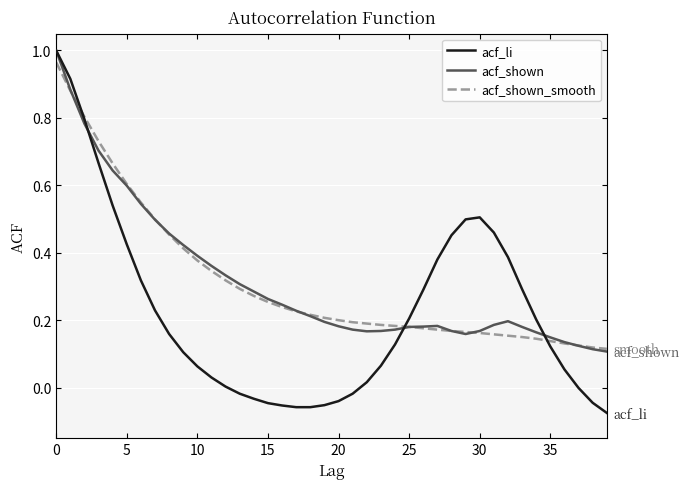

Which series has the largest range (max minus min)?

acf_li